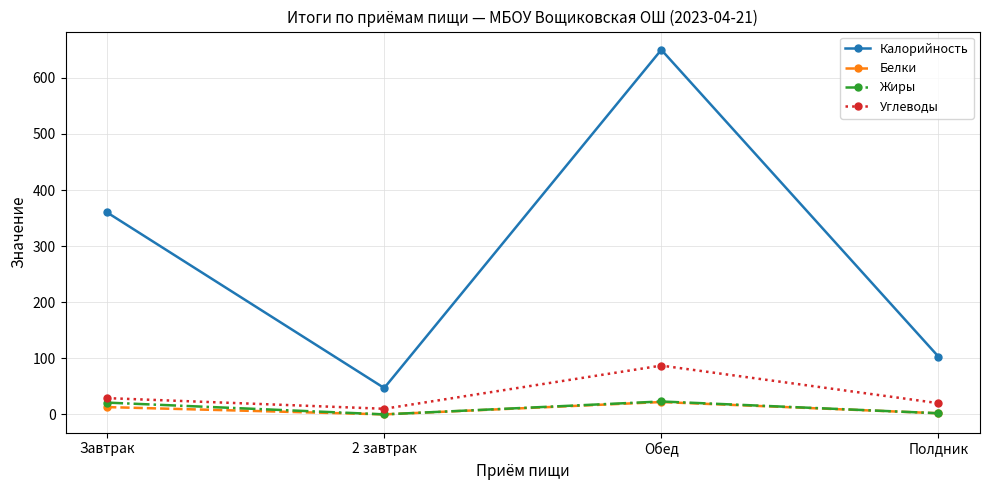

True or false: Калорийность and Углеводы cross at least once.

False